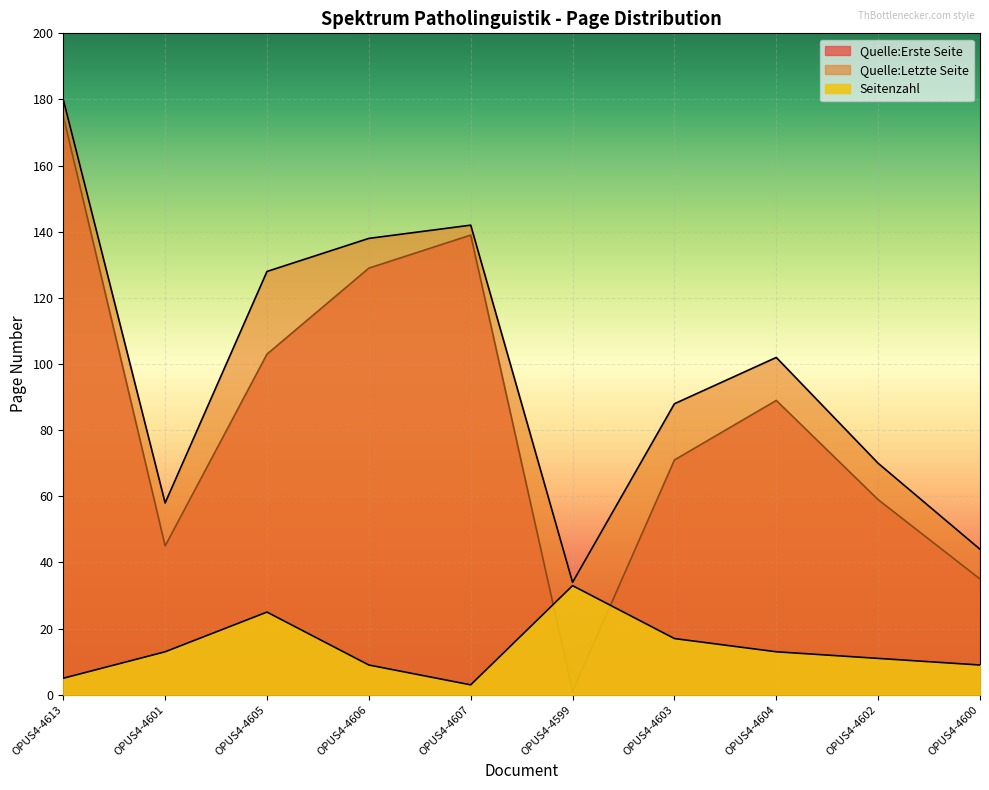

True or false: Seitenzahl has a value of 19 at OPUS4-4604.

False